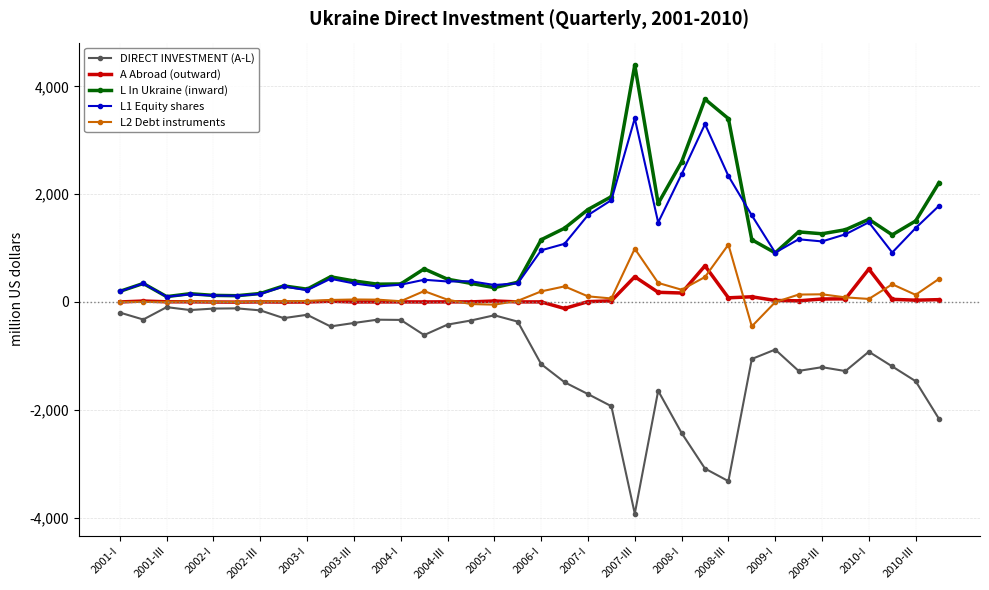

True or false: DIRECT INVESTMENT (A-L) and L1 Equity shares cross at least once.

False